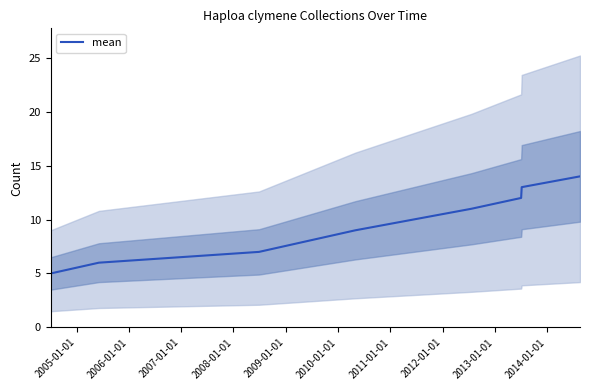

What is the minimum value for mean?

5